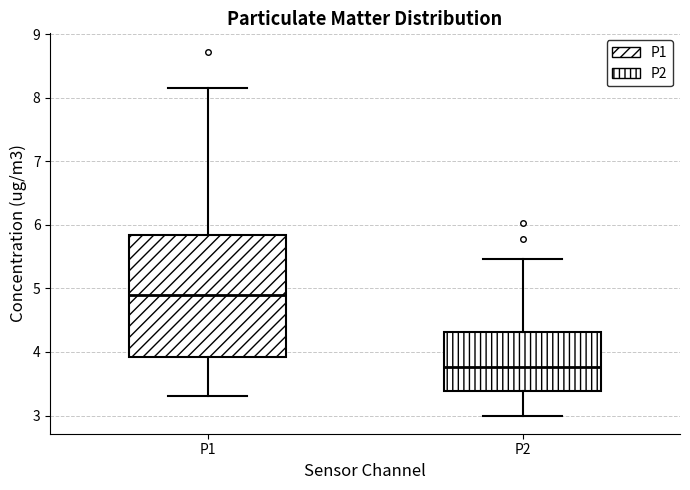

Reading left to right, read every box against the y-axis: the position of its median line, the range the box covers, and the ends of its whiskers. The values are not printed on the chart, so give them approximately, as read against the axis.

P1: median 4.9, box 3.9 to 5.8, whiskers 3.3 to 8.2
P2: median 3.8, box 3.4 to 4.3, whiskers 3.0 to 5.5